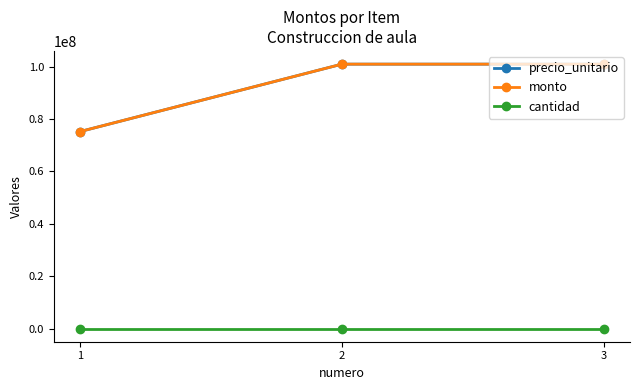

Does the chart have visible grid lines?

No